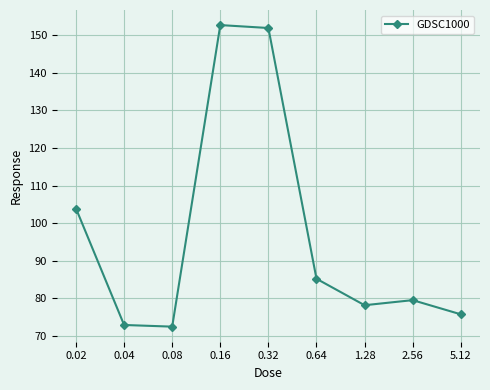

What is the value of the 4th point from the left?

152.7